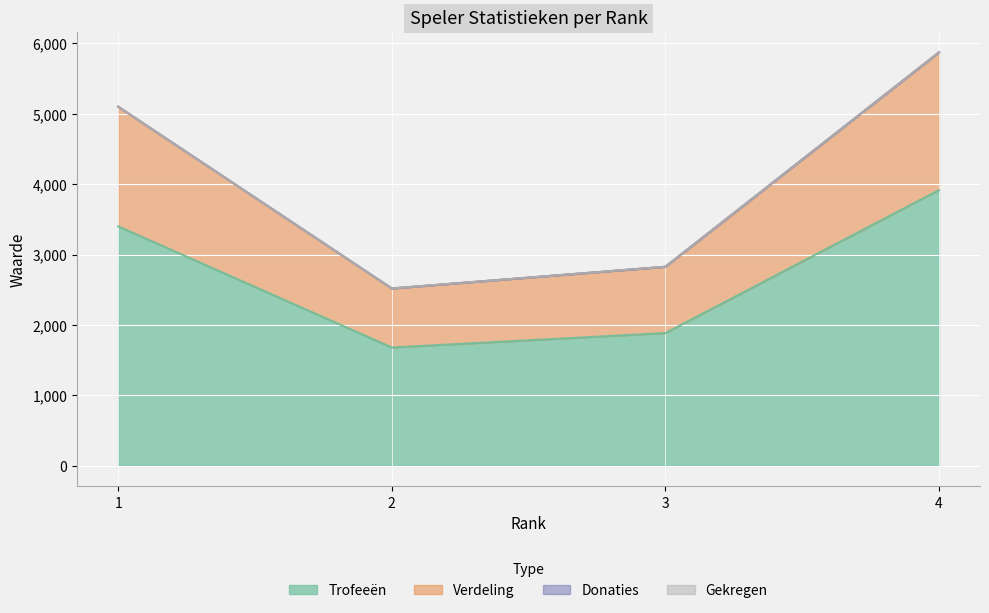

At which label does Verdeling reach its minimum?

2